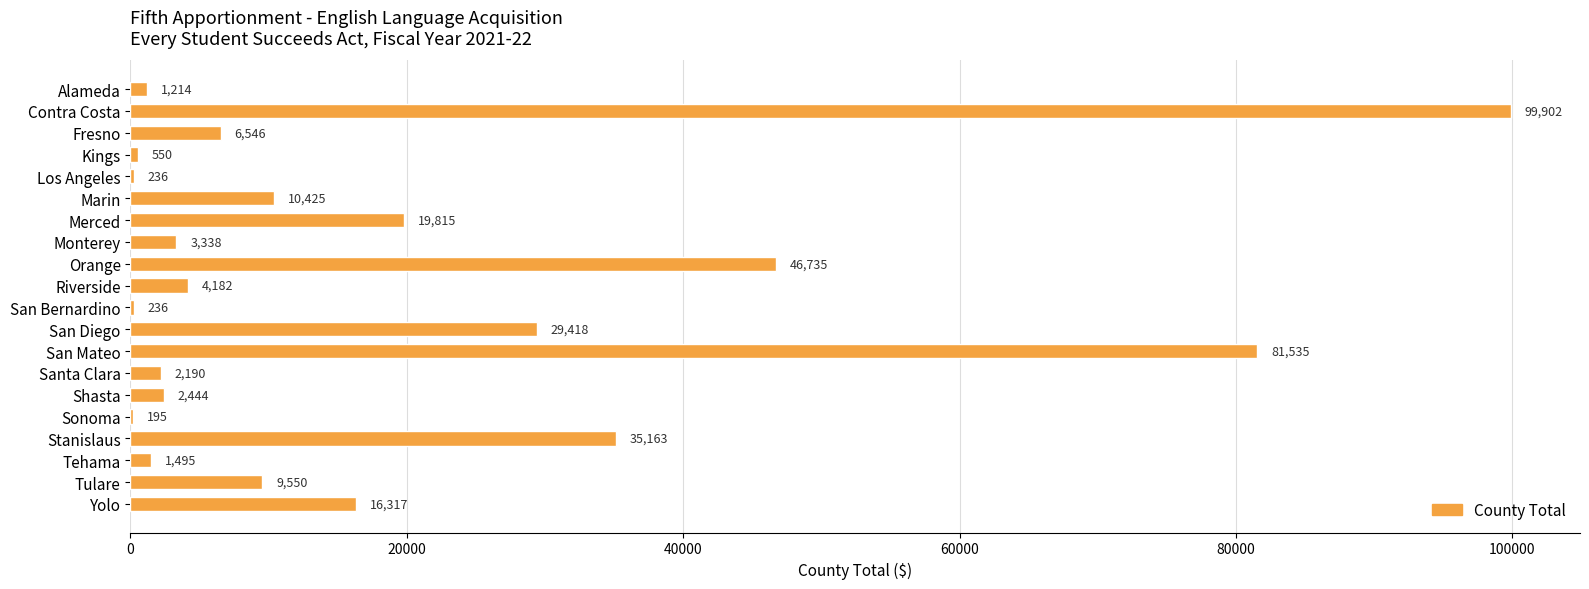

What is the sum of the values at Shasta and Contra Costa?

102346